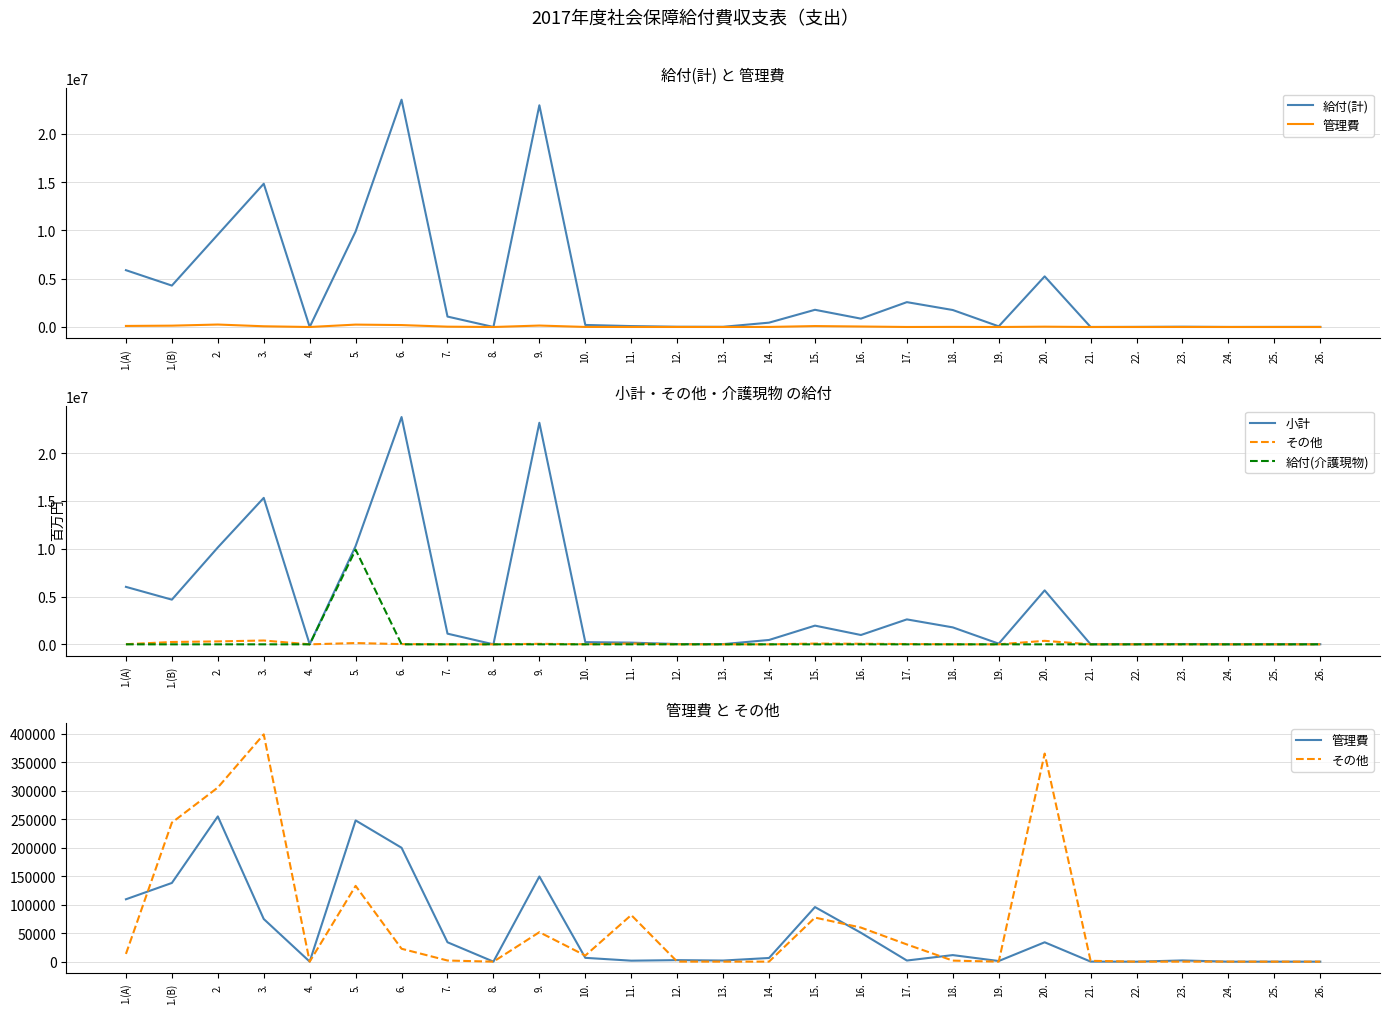

The value of 管理費 at 18. is 11526.3. True or false?

True